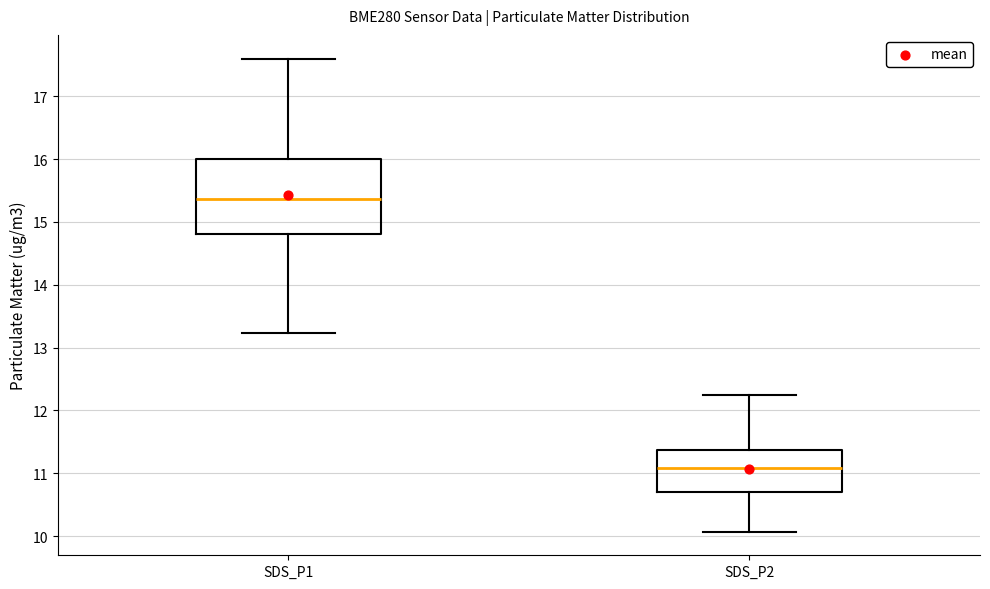

Which box is the tallest, from its lower edge to its upper edge?

SDS_P1